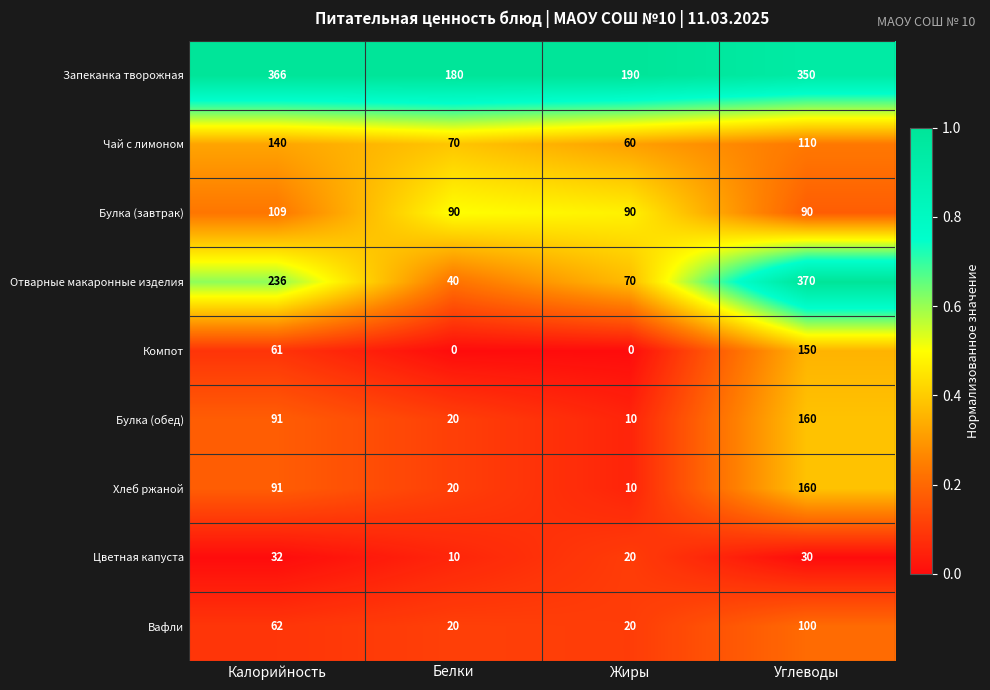

The value of Компот at Калорийность is 81. True or false?

False